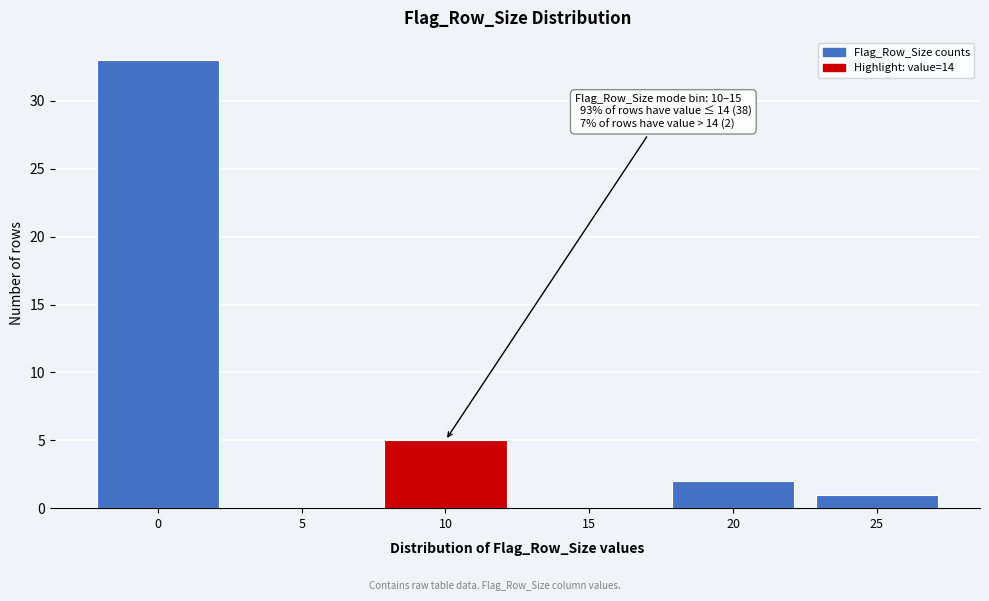

Reading left to right, extract all data points from this chart.

0=33	5=0	10=5	15=0	20=2	25=1